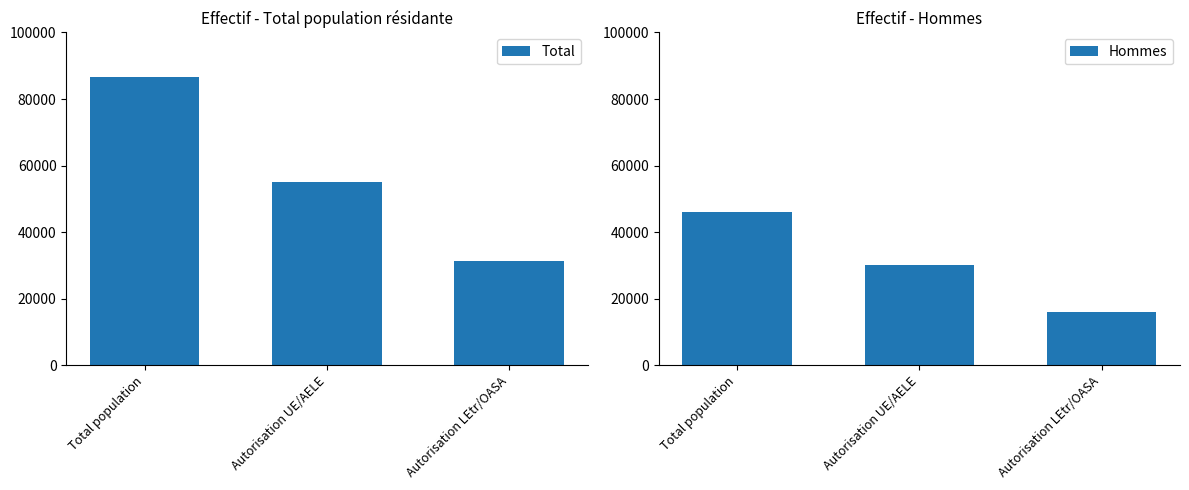

What is the label of the 2nd bar from the left?

Autorisation UE/AELE